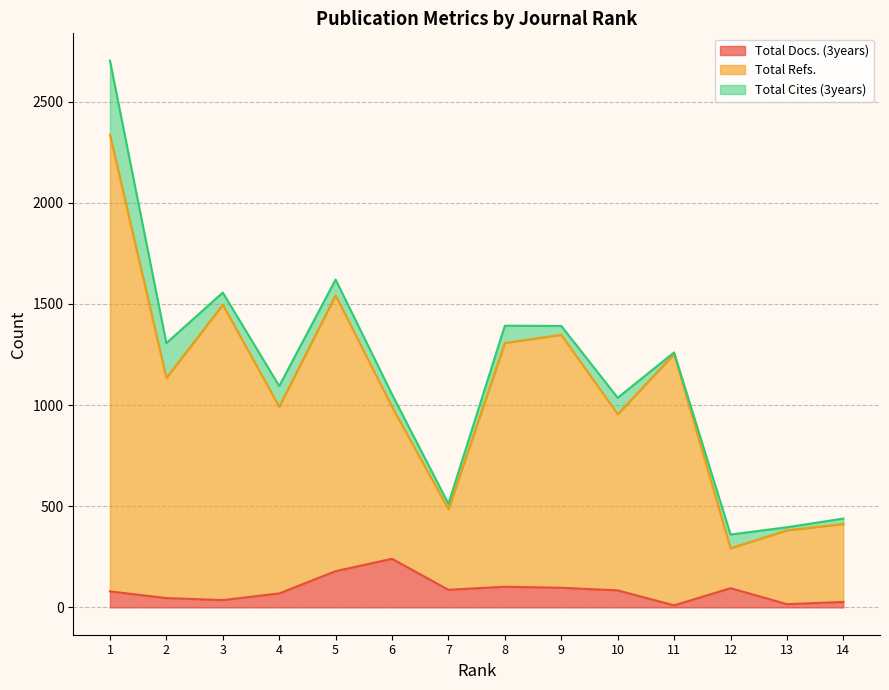

The value of Total Docs. (3years) at 8 is 102. True or false?

True